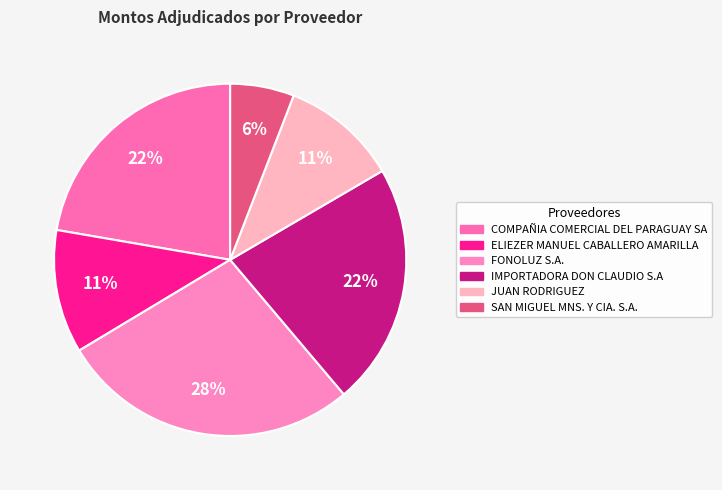

How many segments does this pie chart have?

6